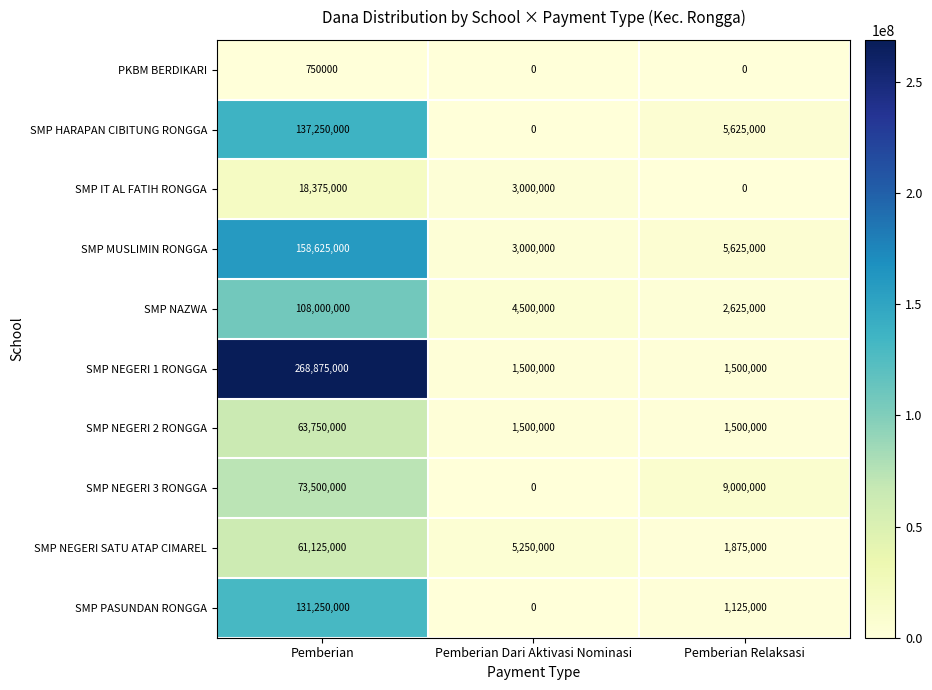

The SMP PASUNDAN RONGGA series shows 0 at Pemberian Dari Aktivasi Nominasi. True or false?

True